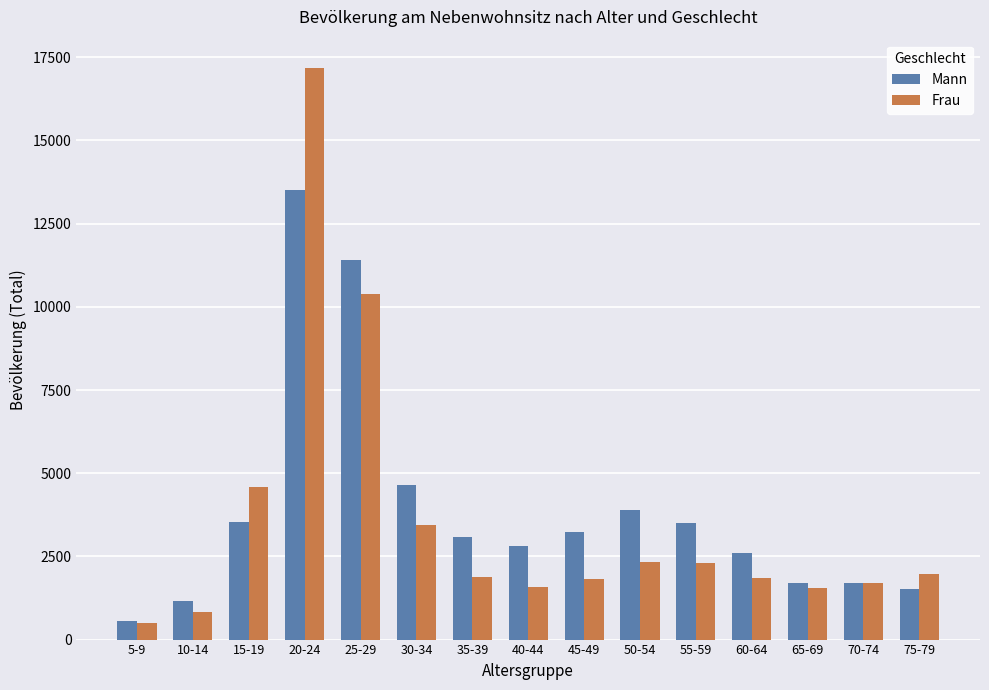

Rank the series by their maximum value, from lowest to highest.

Mann, Frau